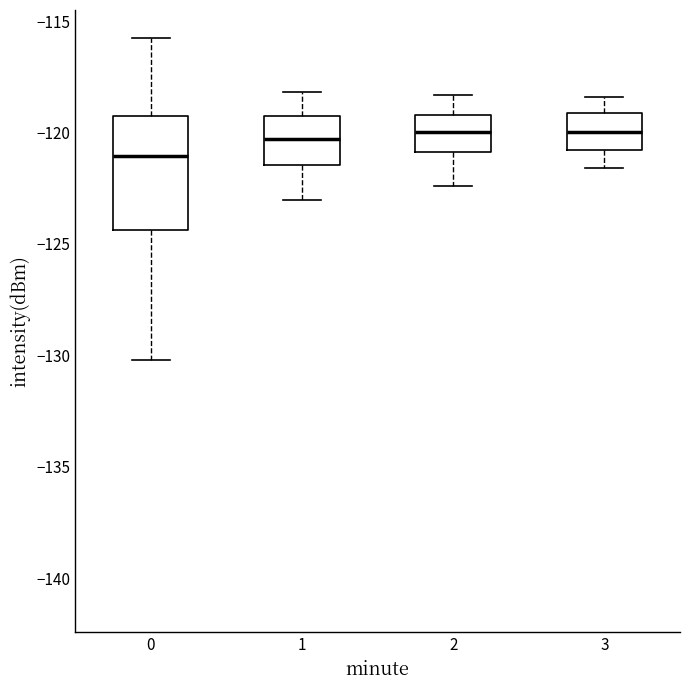

Which box's median line is the lowest?

0